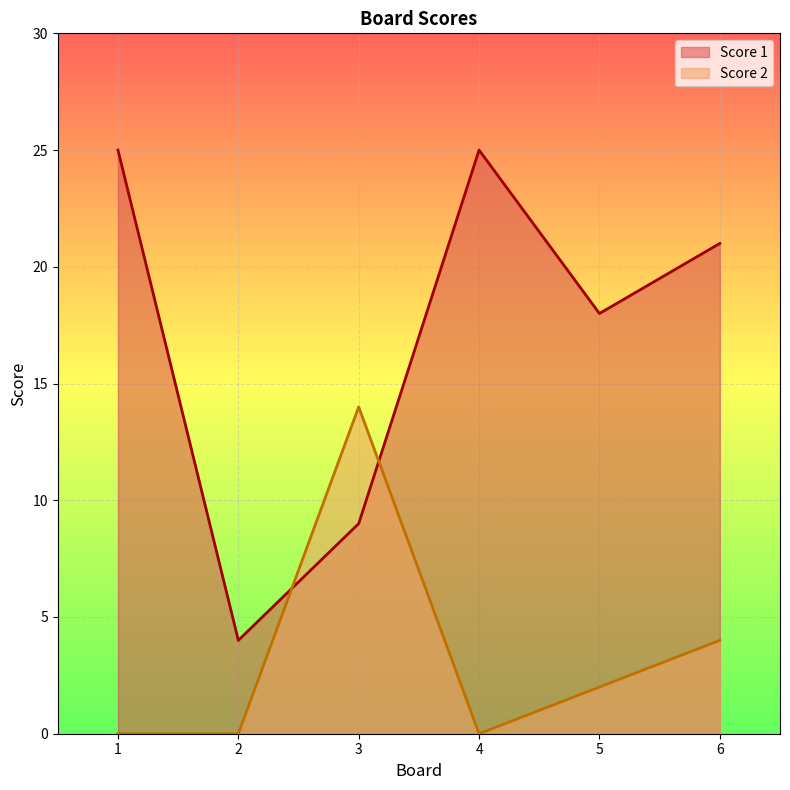

At how many categories does at least one series exceed 23?

2